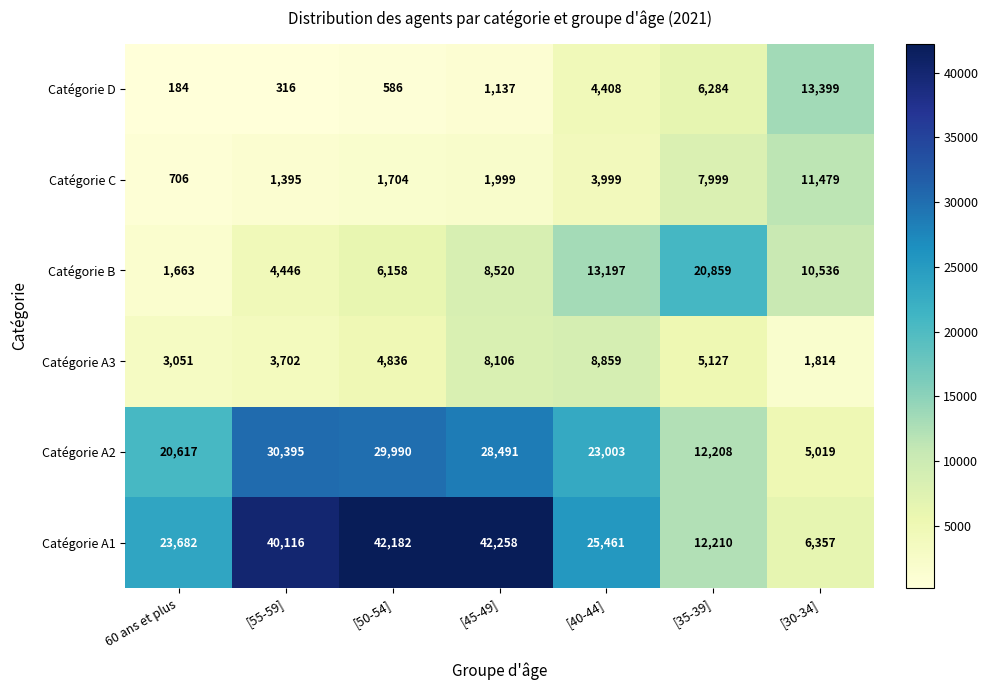

List the series in order of their peak value, lowest first.

Catégorie A3, Catégorie C, Catégorie D, Catégorie B, Catégorie A2, Catégorie A1